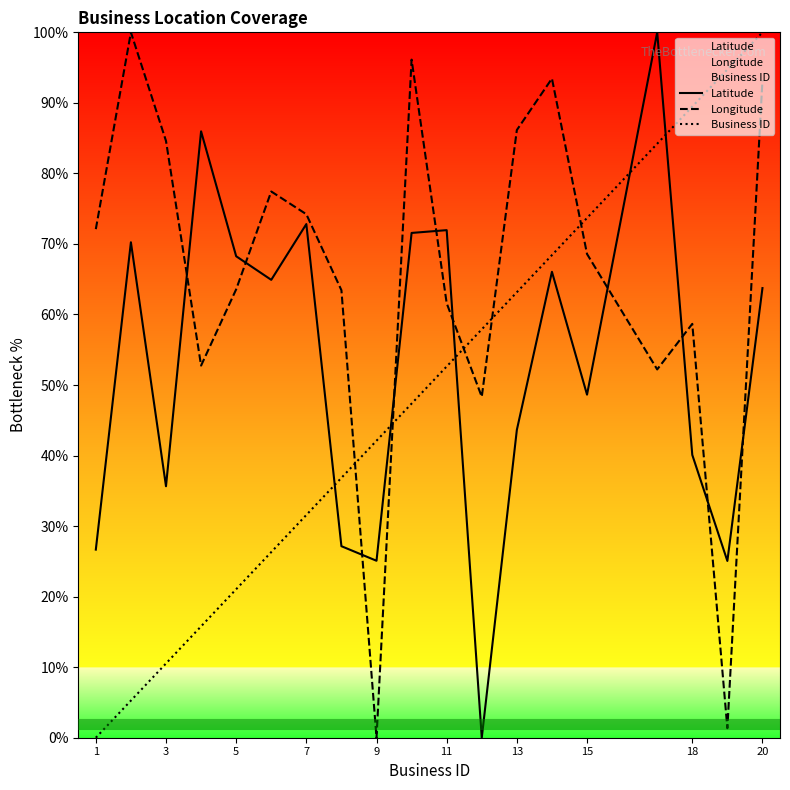

In Latitude, how many points are lower than both neighbors (excluding endpoints)?

6